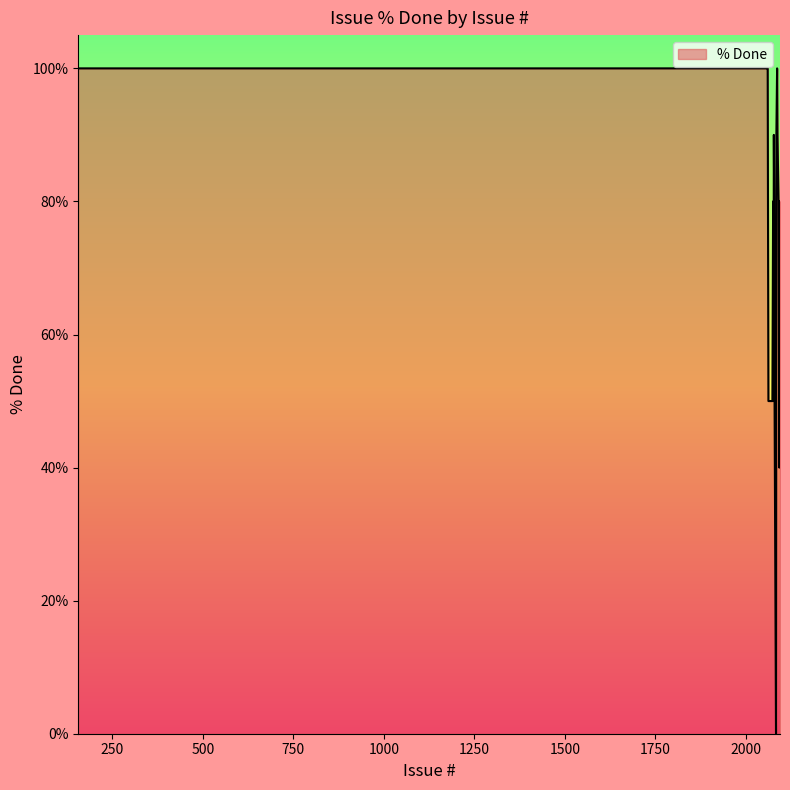

True or false: there are more than 1 points higher than both neighbors.

True